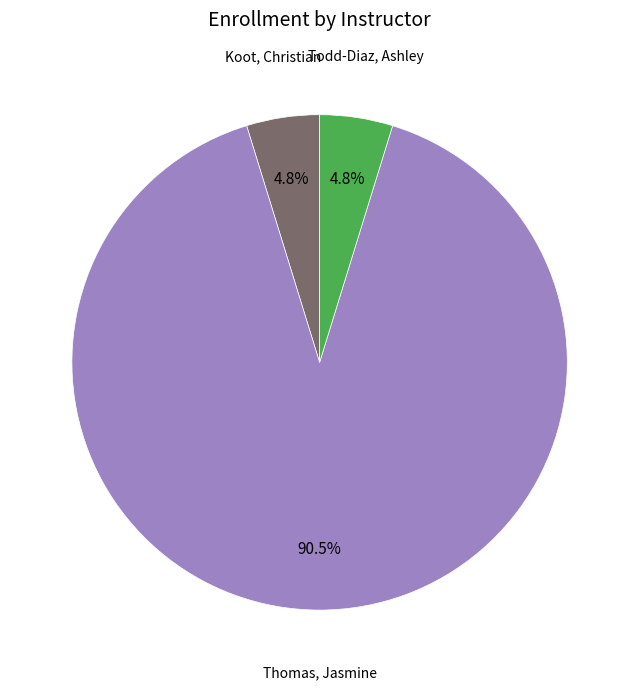

Is there a majority slice in this chart?

Yes